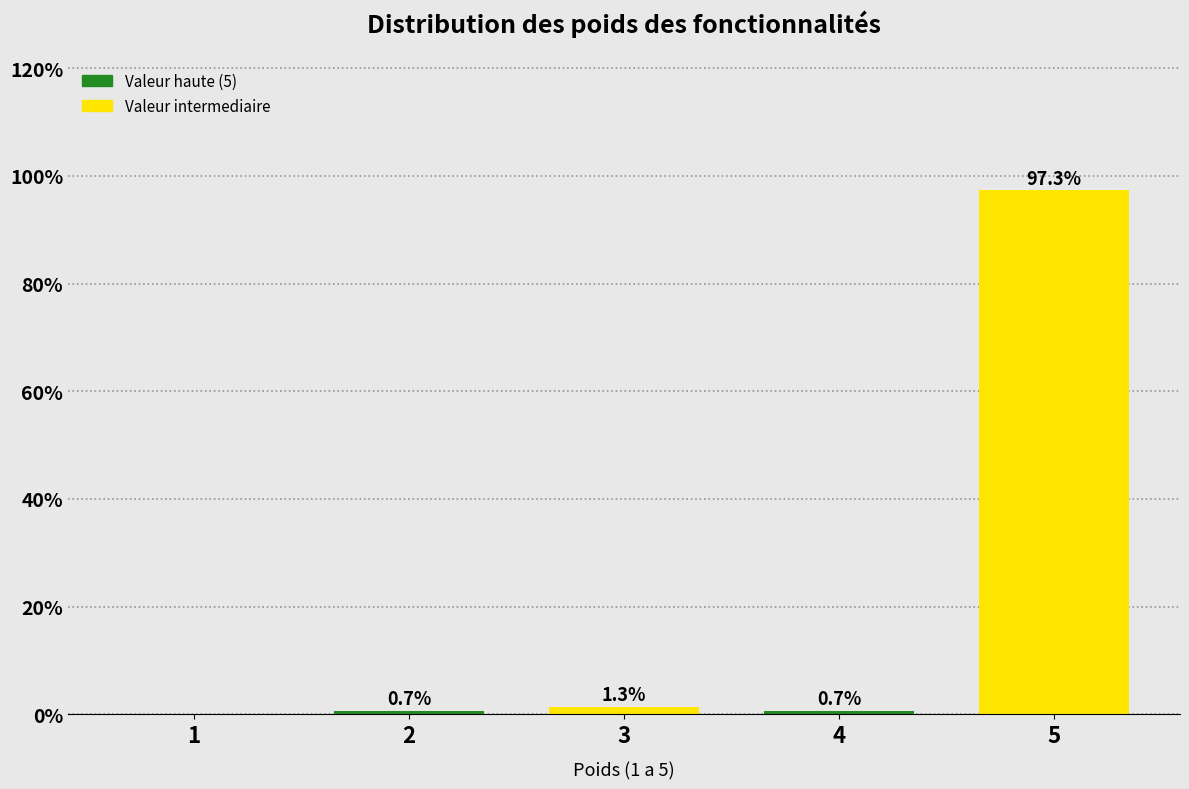

Reading left to right, transcribe all the data shown in this chart.

1=0.0	2=0.7	3=1.3	4=0.7	5=97.3